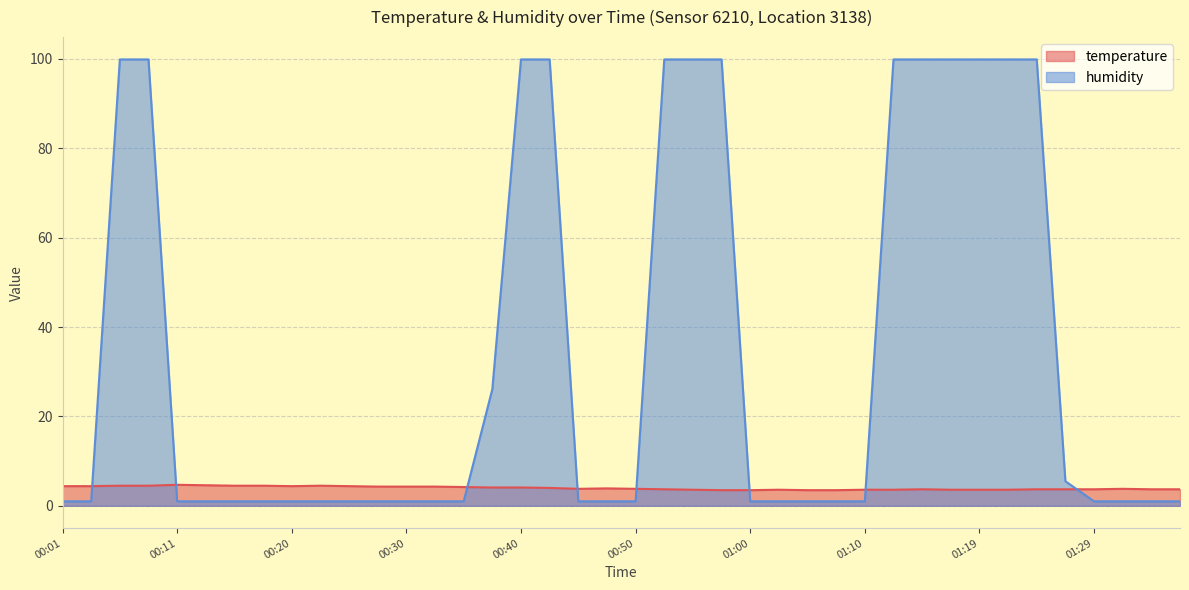

Does the chart display data point markers on the line(s)?

No